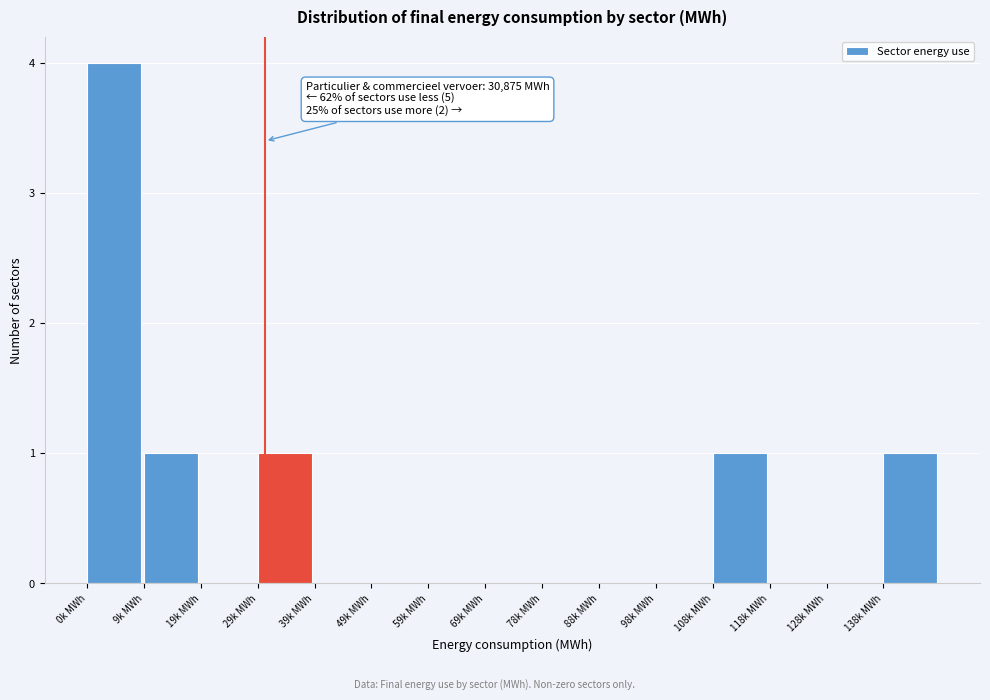

Reading left to right, extract all data points from this chart.

0k MWh=4	9k MWh=1	19k MWh=0	29k MWh=1	39k MWh=0	49k MWh=0	59k MWh=0	69k MWh=0	78k MWh=0	88k MWh=0	98k MWh=0	108k MWh=1	118k MWh=0	128k MWh=0	138k MWh=1